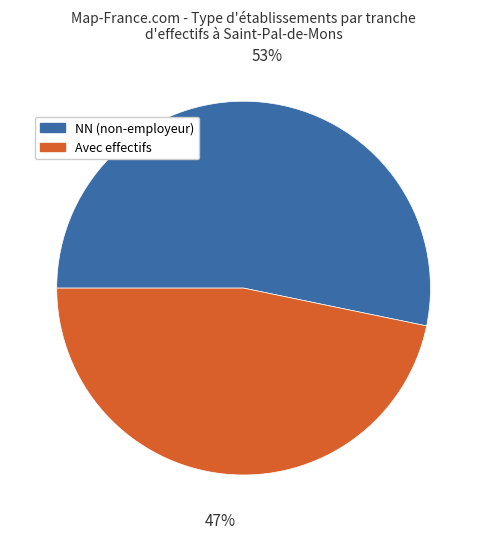

Is there a majority slice in this chart?

Yes